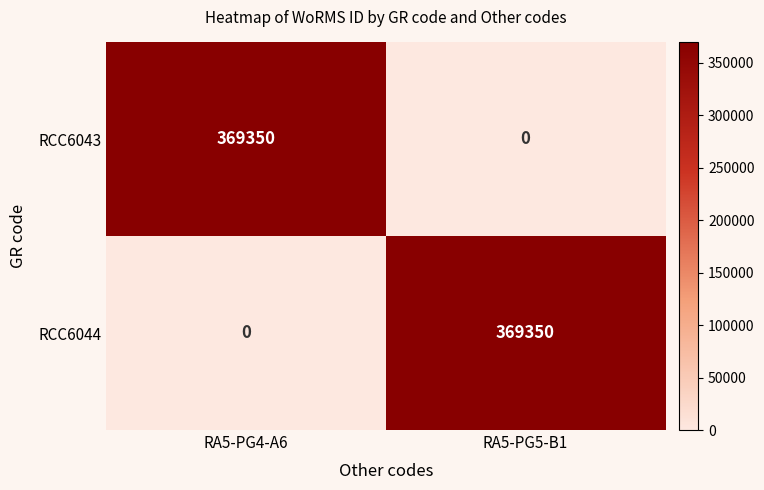

List the labels in order of RCC6044 value, smallest first.

RA5-PG4-A6, RA5-PG5-B1